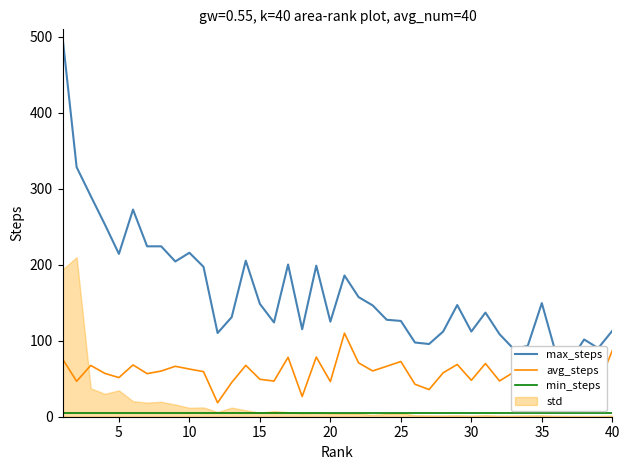

What is the sum of all avg_steps values?

2319.9